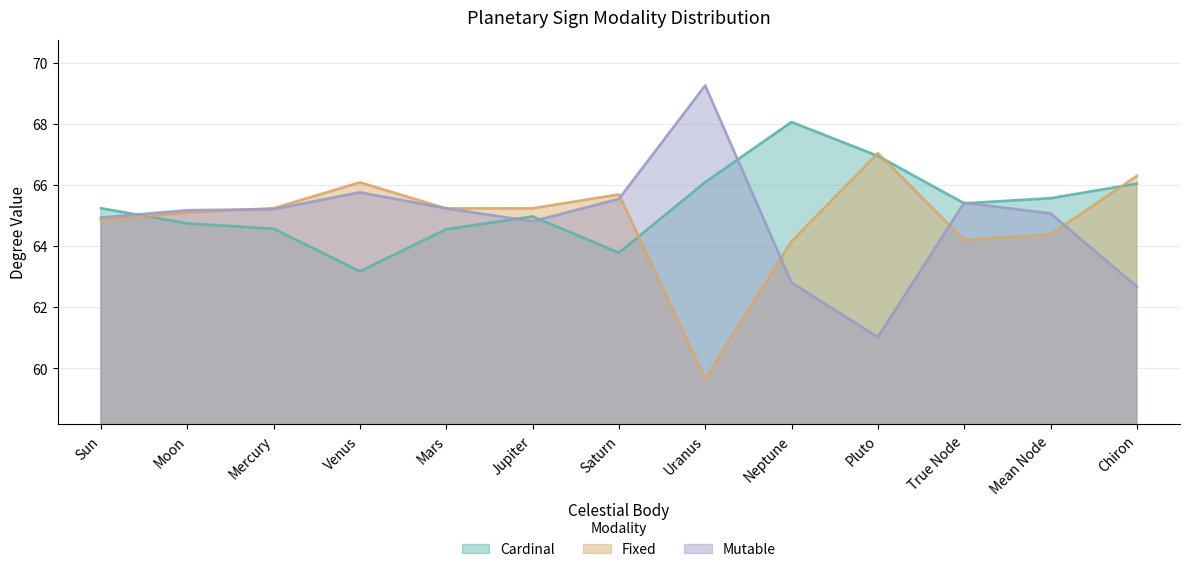

How many values in the Fixed series are below 65?

5